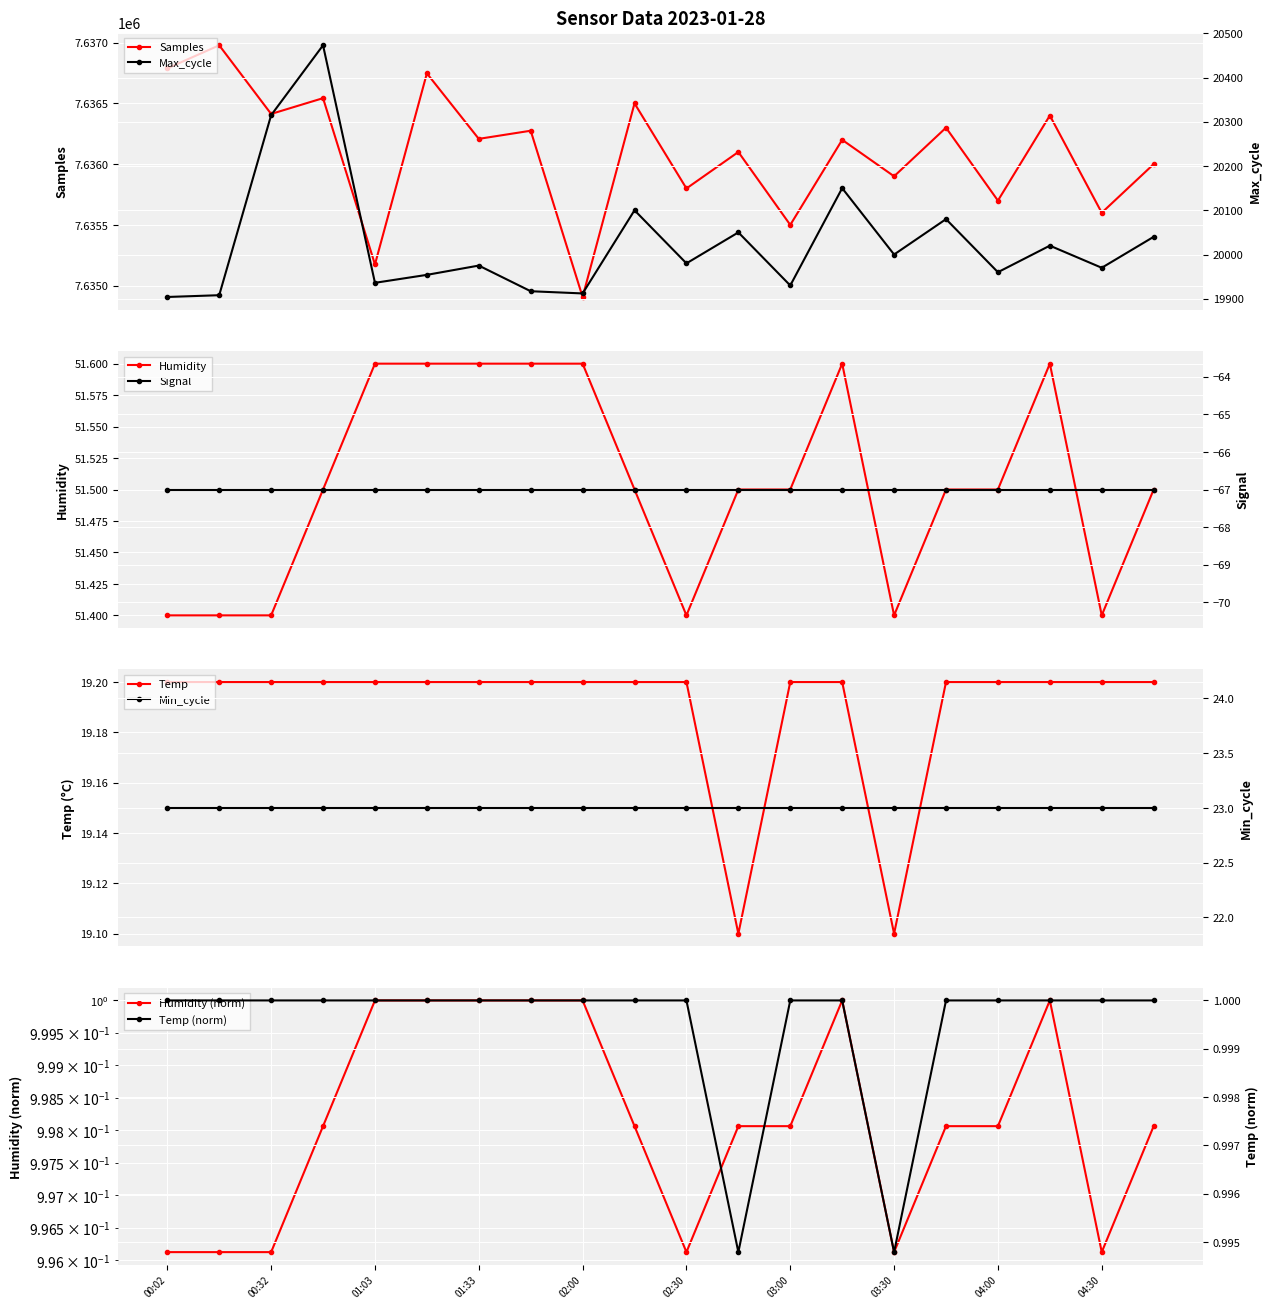

True or false: Humidity and Samples cross at least once.

False